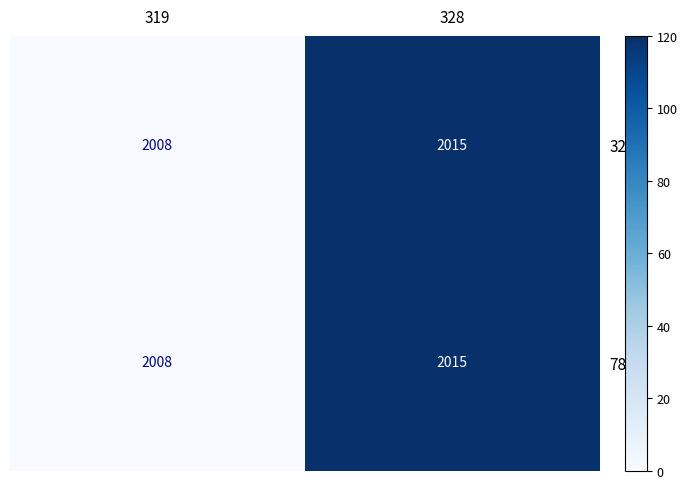

At which category is the sum across all series the highest?

328